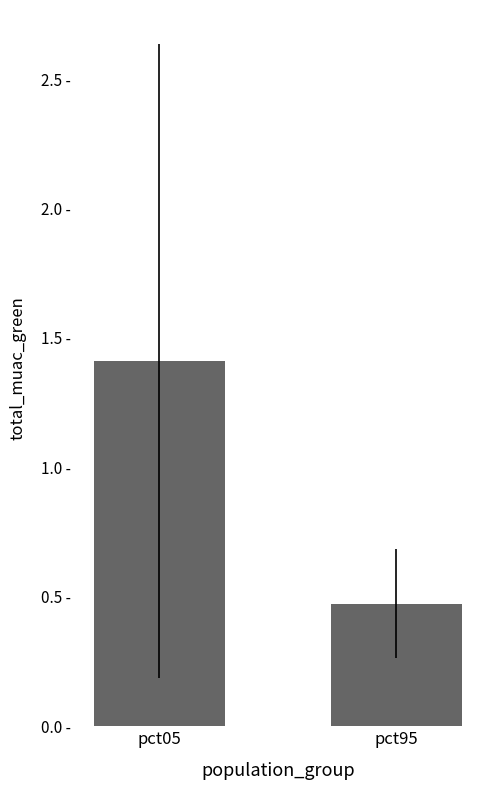

What is the greatest value displayed?

1.4